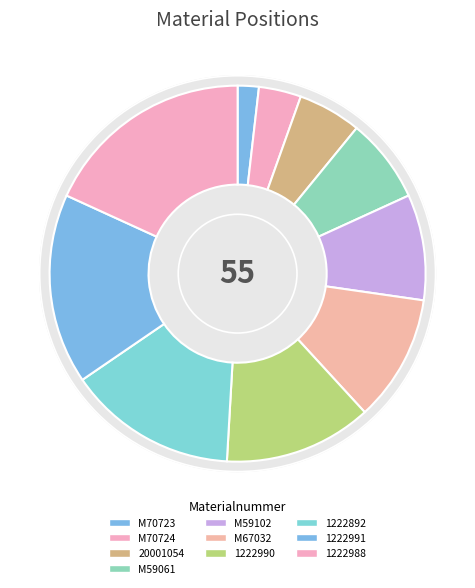

To the nearest percent, what percentage of the pie is M59061?

7%